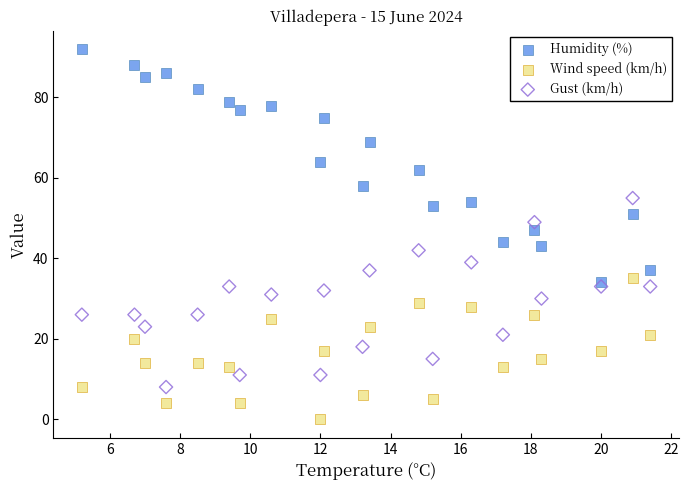

Which series contains the lowest Y value?

Wind speed (km/h)